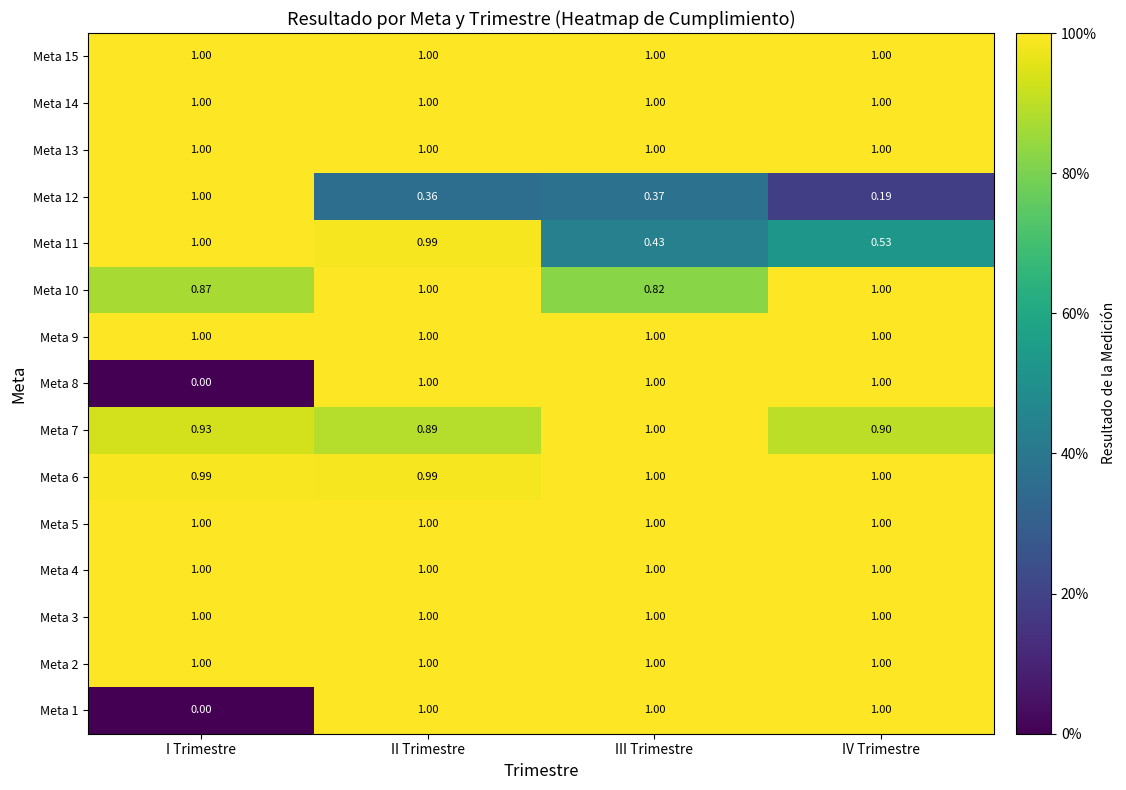

At which category is the sum across all series the highest?

II Trimestre